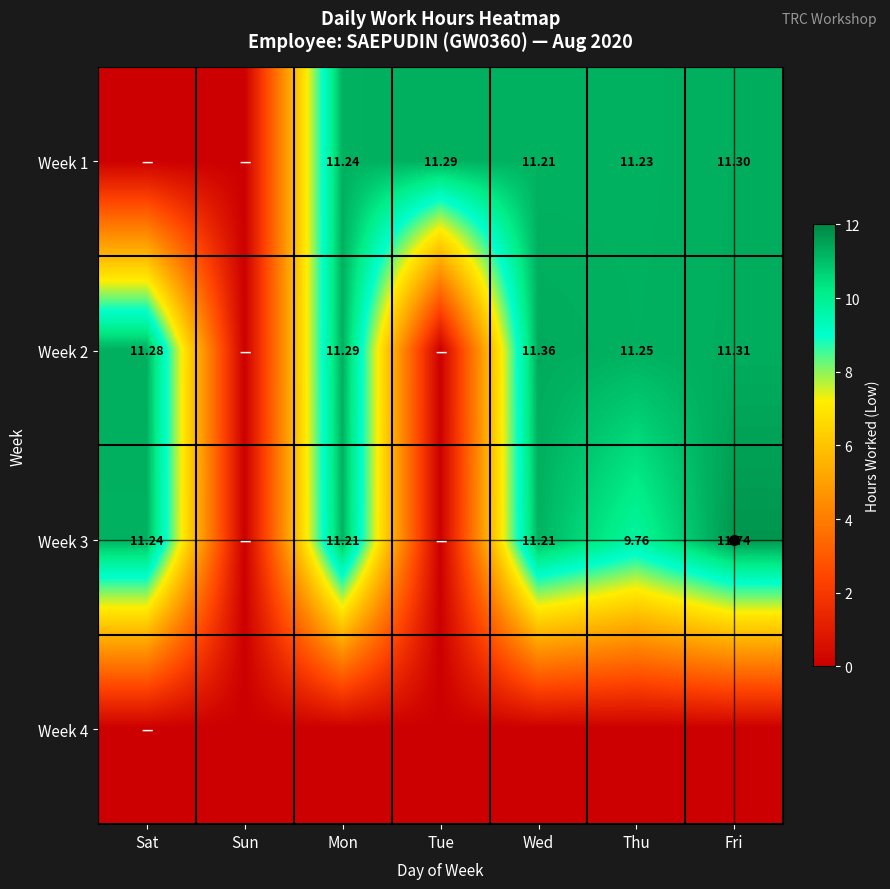

Is the value of Week 1 at Wed greater than the value of Week 3 at Fri?

No